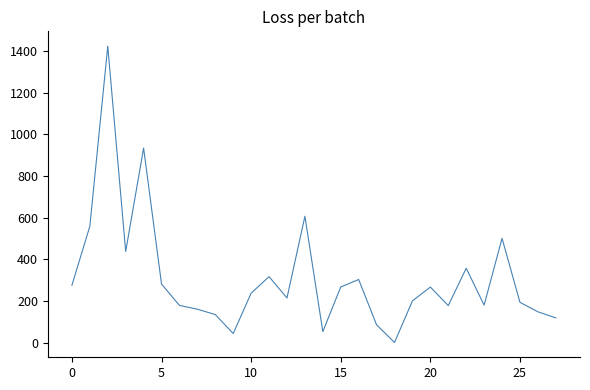

What is the maximum value shown in the chart?

1424.1